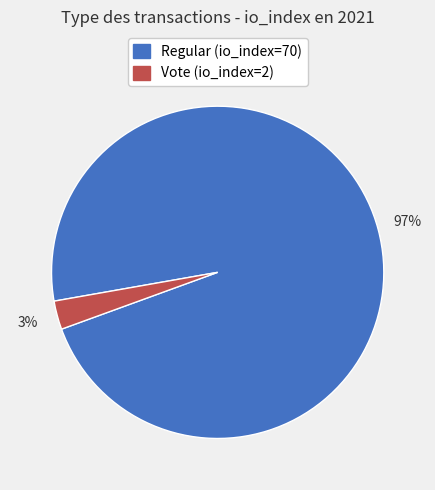

To the nearest percent, what portion does Regular (io_index=70) represent?

97%